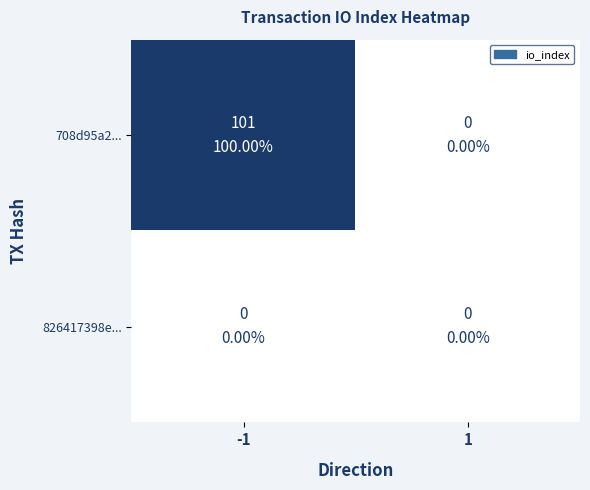

Reading left to right, transcribe all the data shown in this chart.

708d95a2...: -1=101	1=0
826417398e...: -1=0	1=0